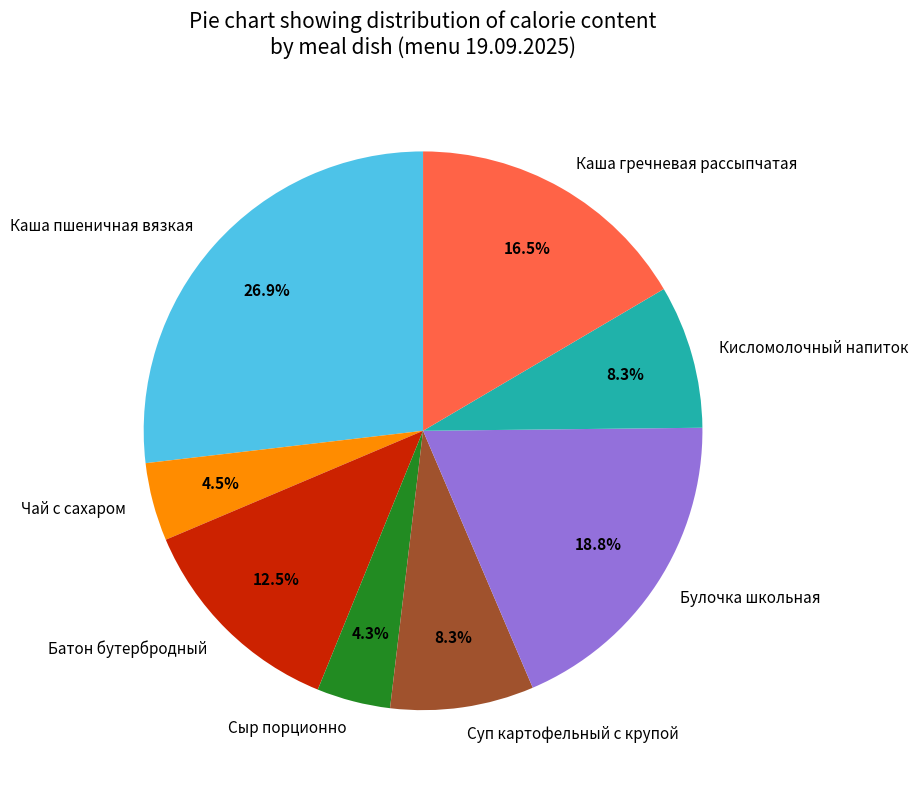

What percentage is the Суп картофельный с крупой slice, to the nearest percent?

8%